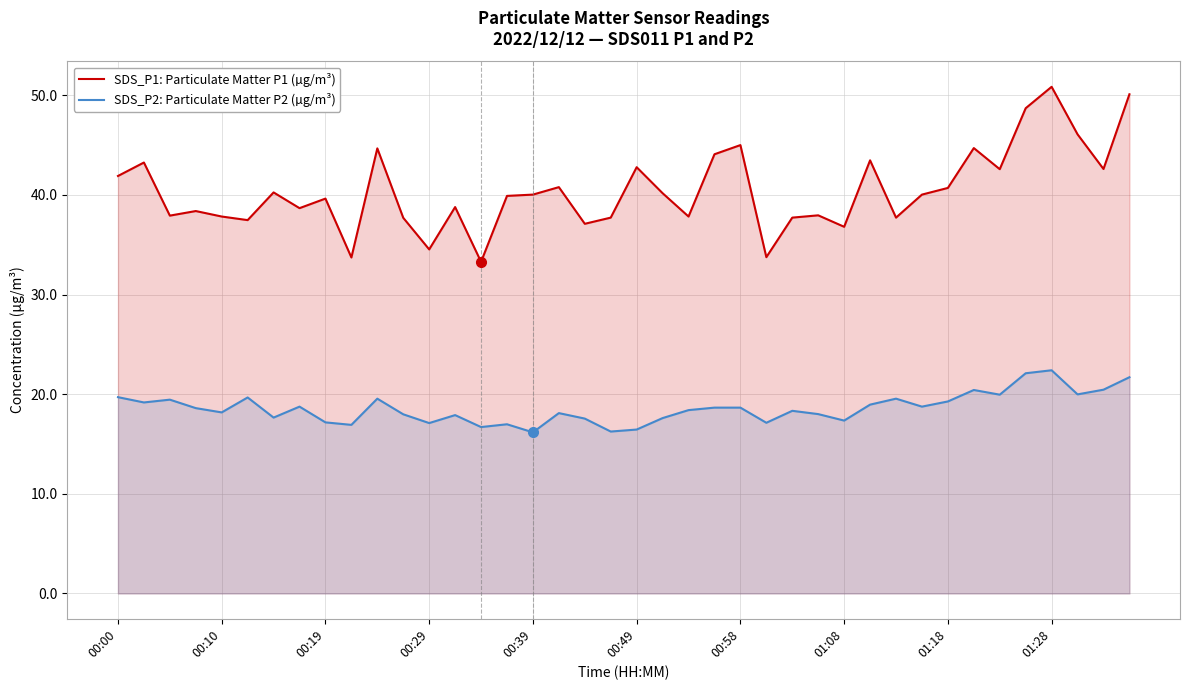

Reading right to left, list all the values displayed in this chart.

SDS_P1: Particulate Matter P1 (µg/m³): 50.1	42.6	46.1	50.9	48.7	42.6	44.7	40.7	40.0	37.7	43.5	36.8	38.0	37.7	33.8	45.0	44.1	37.8	40.2	42.8	37.7	37.1	40.8	40.0	39.9	33.3	38.8	34.5	37.7	44.7	33.7	39.6	38.7	40.2	37.5	37.8	38.4	37.9	43.2	41.9
SDS_P2: Particulate Matter P2 (µg/m³): 21.7	20.4	20.0	22.4	22.1	19.9	20.4	19.3	18.8	19.6	18.9	17.4	18.0	18.3	17.1	18.6	18.6	18.4	17.6	16.4	16.2	17.6	18.1	16.2	17.0	16.7	17.9	17.1	18.0	19.6	16.9	17.2	18.8	17.6	19.7	18.2	18.6	19.4	19.2	19.7